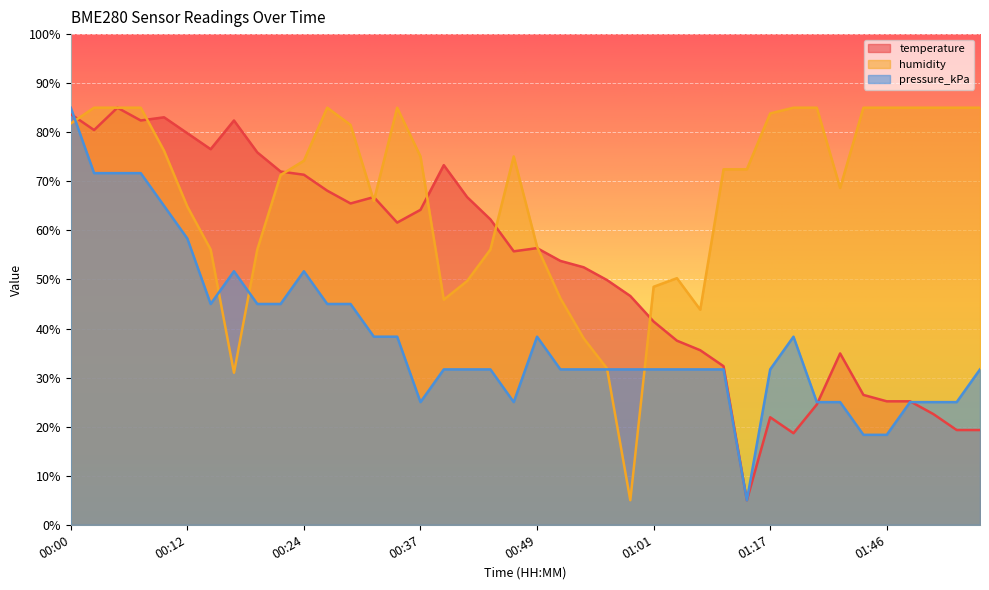

What is the sum of the pressure_kPa values at 00:05 and 00:39?

103.3